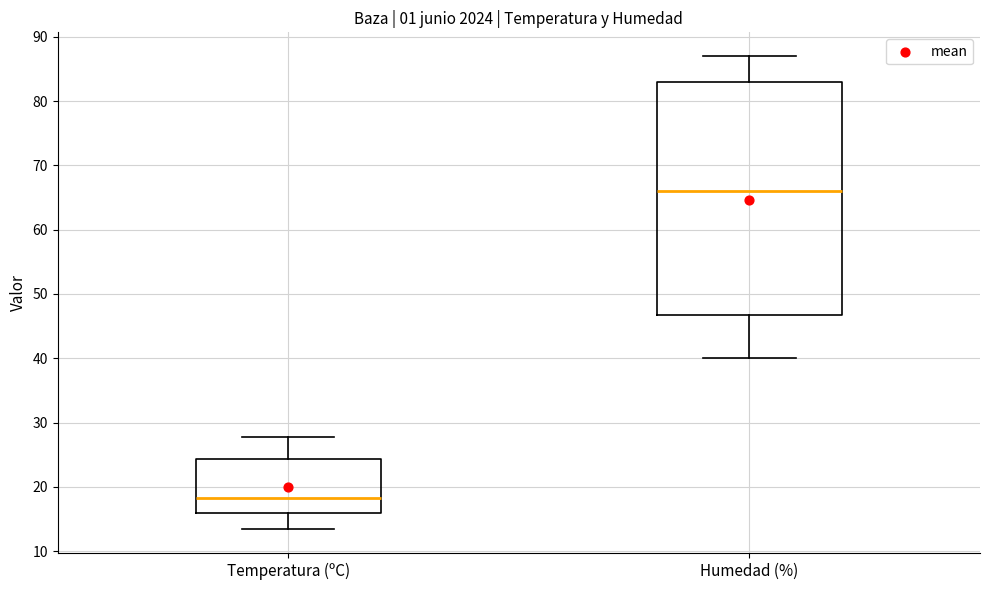

Reading left to right, read every box against the y-axis: the position of its median line, the range the box covers, and the ends of its whiskers. The values are not printed on the chart, so give them approximately, as read against the axis.

Temperatura (ºC): median 18, box 16 to 24, whiskers 13 to 28
Humedad (%): median 66, box 47 to 83, whiskers 40 to 87